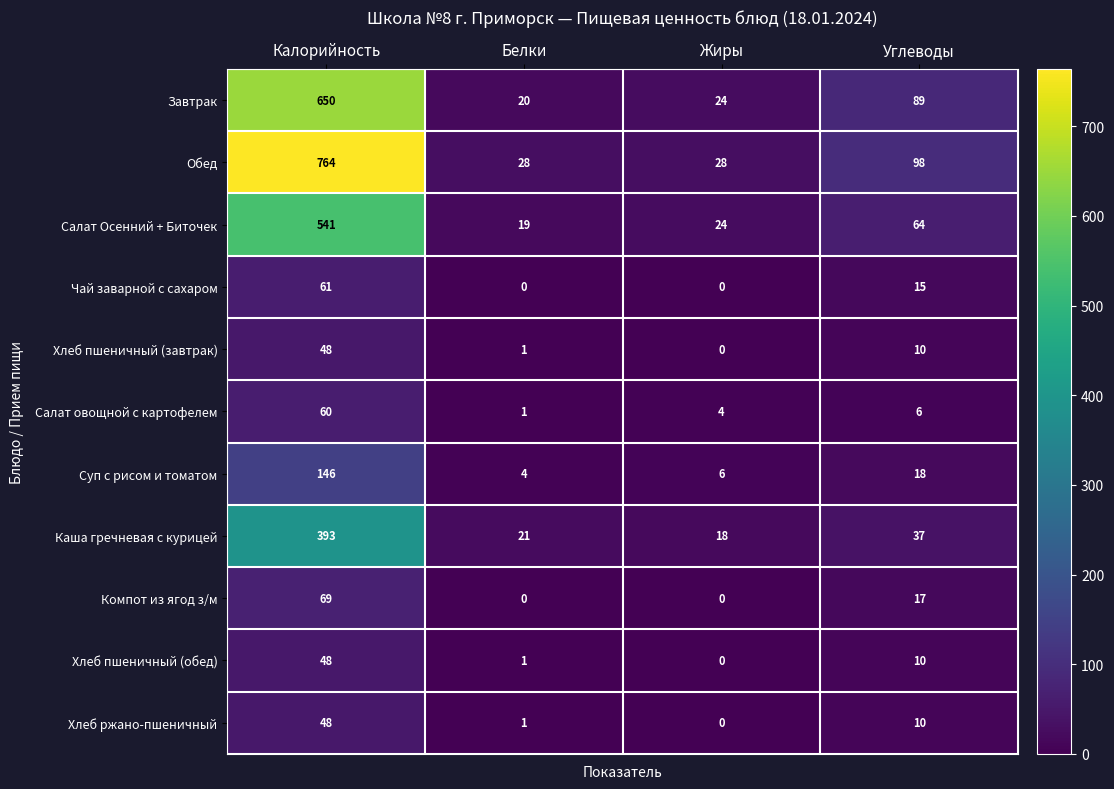

At which category does the chart reach its peak across all series?

Калорийность